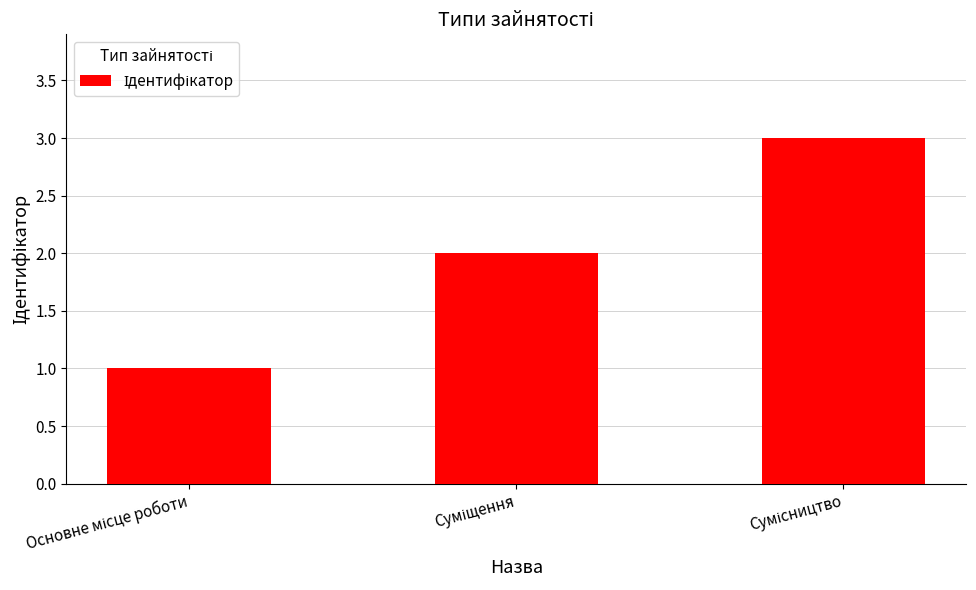

What is the minimum value shown in the chart?

1